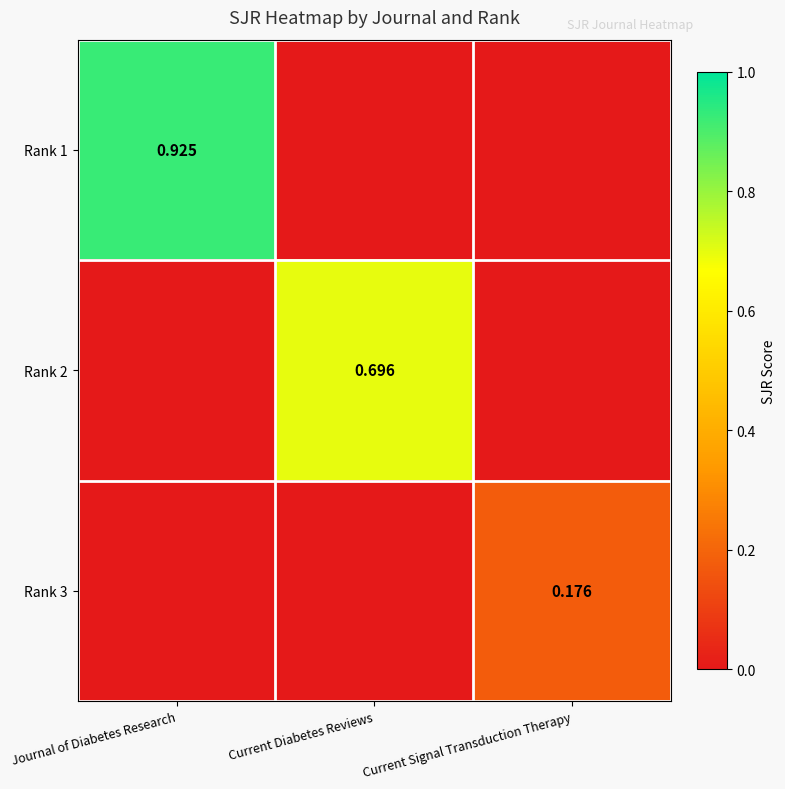

Which series has the largest range (max minus min)?

Rank 1